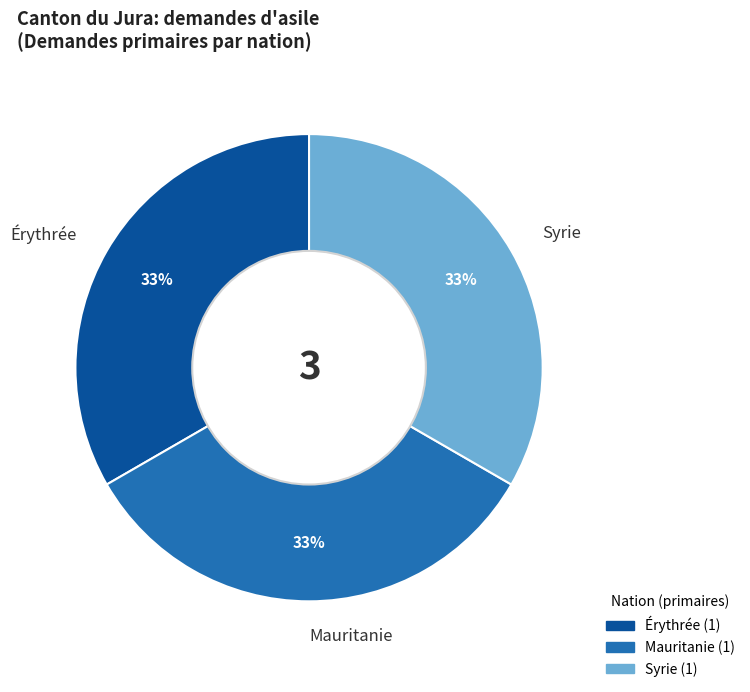

Is Érythrée the majority of the pie?

No